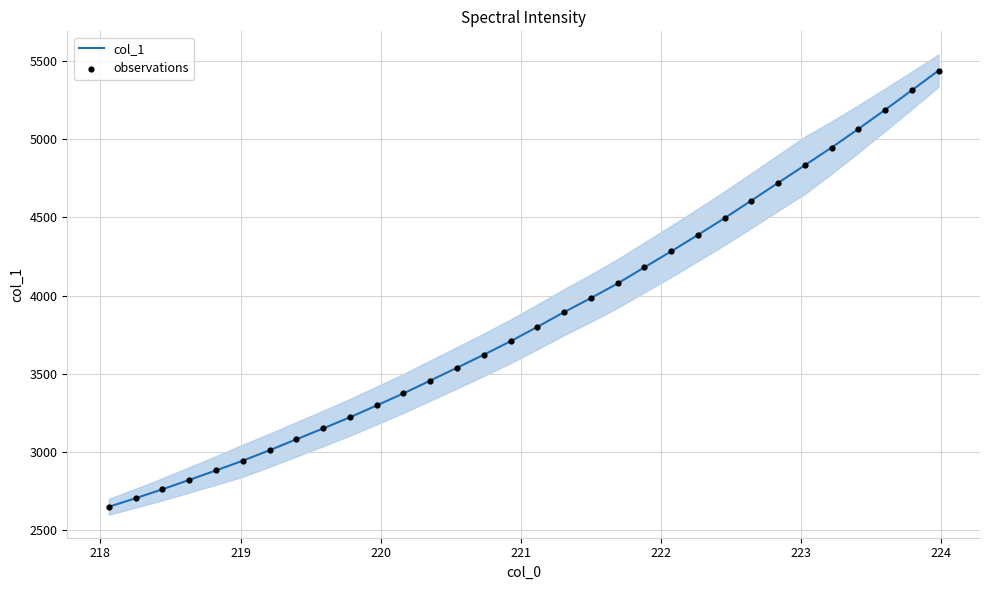

Which series contains the lowest Y value?

col_1